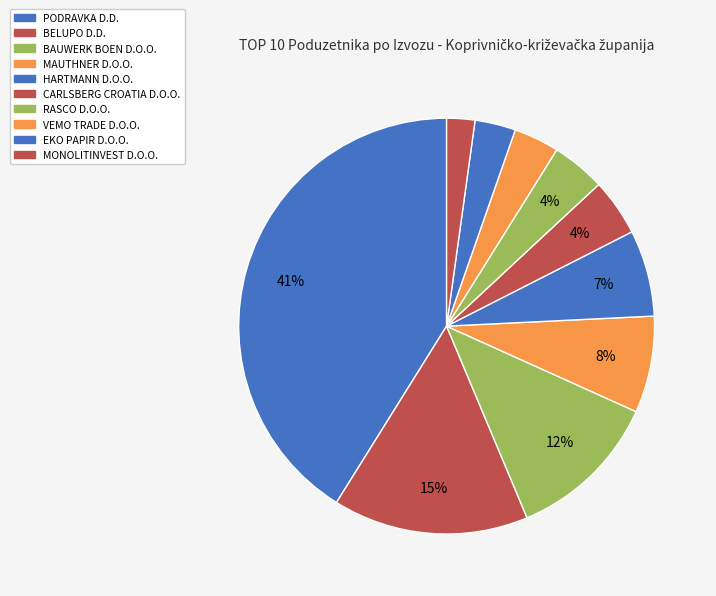

What percentage is the PODRAVKA D.D. slice, to the nearest percent?

41%